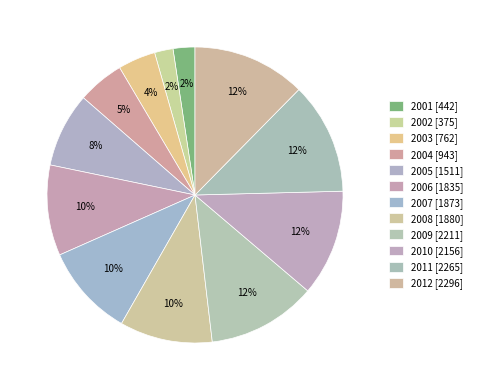

Combined, what portion of the pie is 2002 and 2008?

12.2%